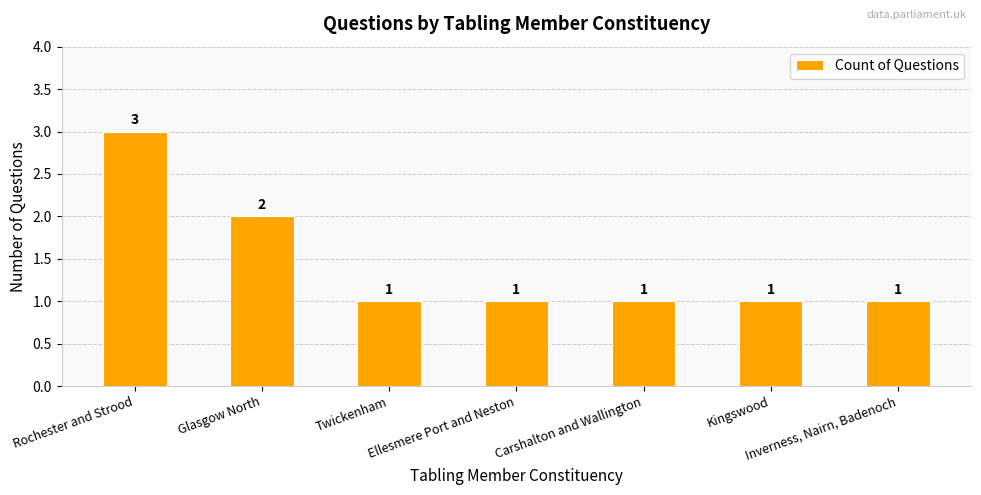

Reading left to right, list all the values displayed in this chart.

3	2	1	1	1	1	1